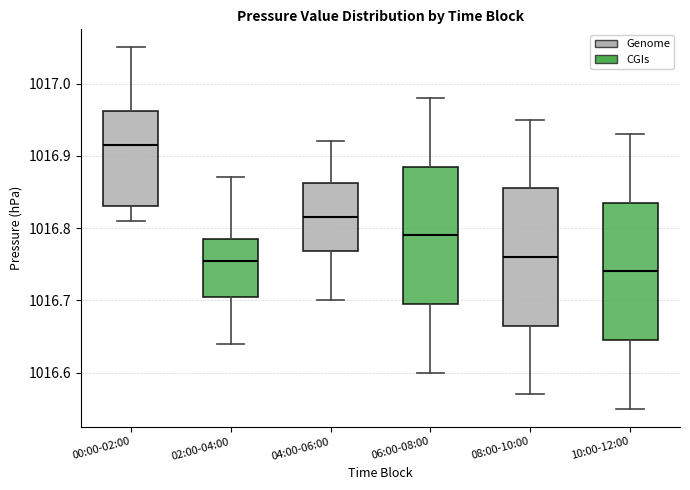

Reading left to right, transcribe this box plot: for each box, give where its median line is, the range the box spans, and where its two whiskers end, as read against the y-axis. The values are not printed on the chart, so give them approximately, as read against the axis.

00:00-02:00: median 1016.92, box 1016.83 to 1016.96, whiskers 1016.81 to 1017.05
02:00-04:00: median 1016.76, box 1016.71 to 1016.79, whiskers 1016.64 to 1016.87
04:00-06:00: median 1016.82, box 1016.77 to 1016.86, whiskers 1016.70 to 1016.92
06:00-08:00: median 1016.79, box 1016.70 to 1016.89, whiskers 1016.60 to 1016.98
08:00-10:00: median 1016.76, box 1016.67 to 1016.86, whiskers 1016.57 to 1016.95
10:00-12:00: median 1016.74, box 1016.65 to 1016.84, whiskers 1016.55 to 1016.93